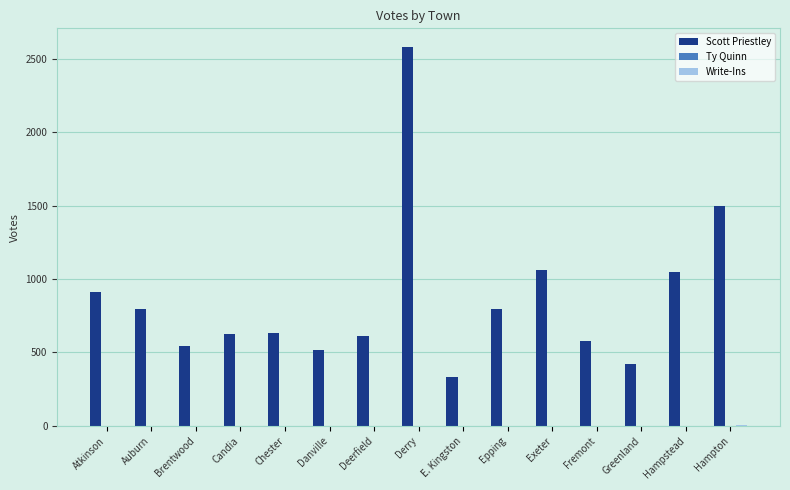

Which series has the largest total across all categories?

Scott Priestley